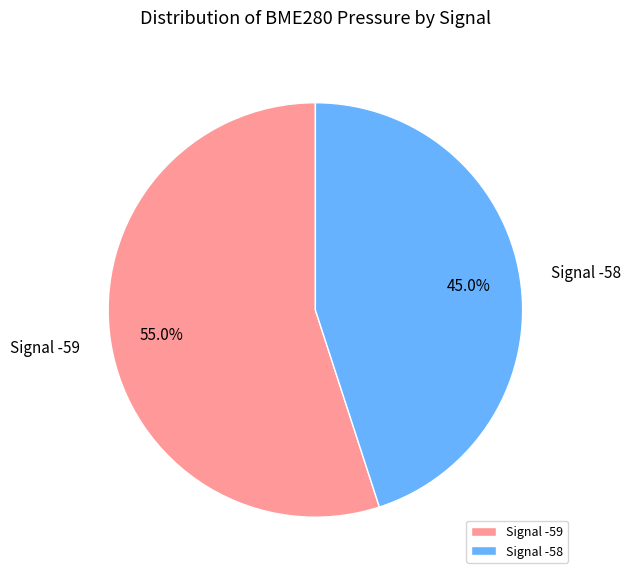

What percentage do Signal -59 and Signal -58 together represent?

100.0%